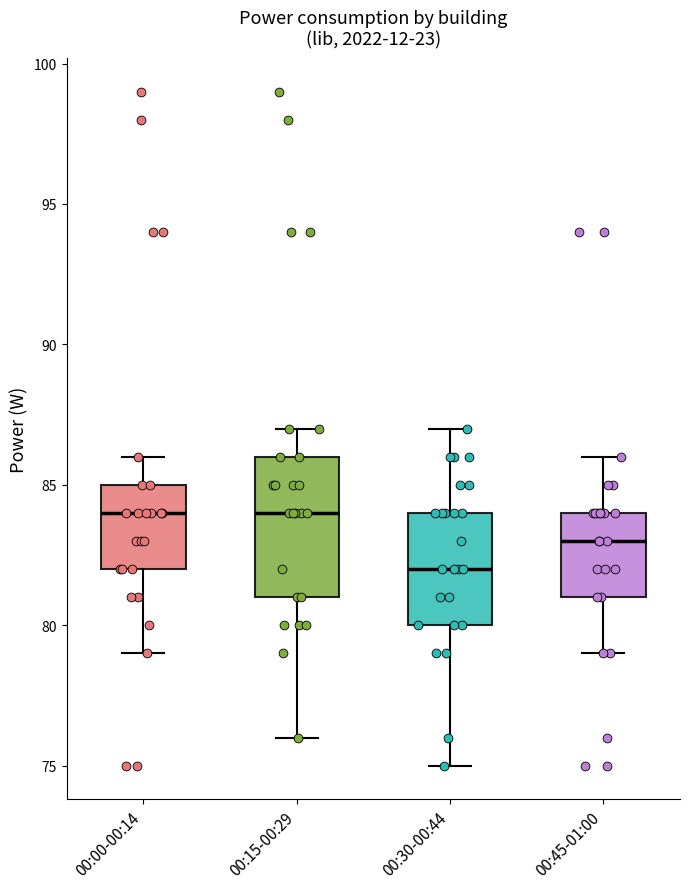

Reading left to right, transcribe this box plot: for each box, give where its median line is, the range the box spans, and where its two whiskers end, as read against the y-axis. The values are not printed on the chart, so give them approximately, as read against the axis.

00:00-00:14: median 84, box 82 to 85, whiskers 79 to 86
00:15-00:29: median 84, box 81 to 86, whiskers 76 to 87
00:30-00:44: median 82, box 80 to 84, whiskers 75 to 87
00:45-01:00: median 83, box 81 to 84, whiskers 79 to 86